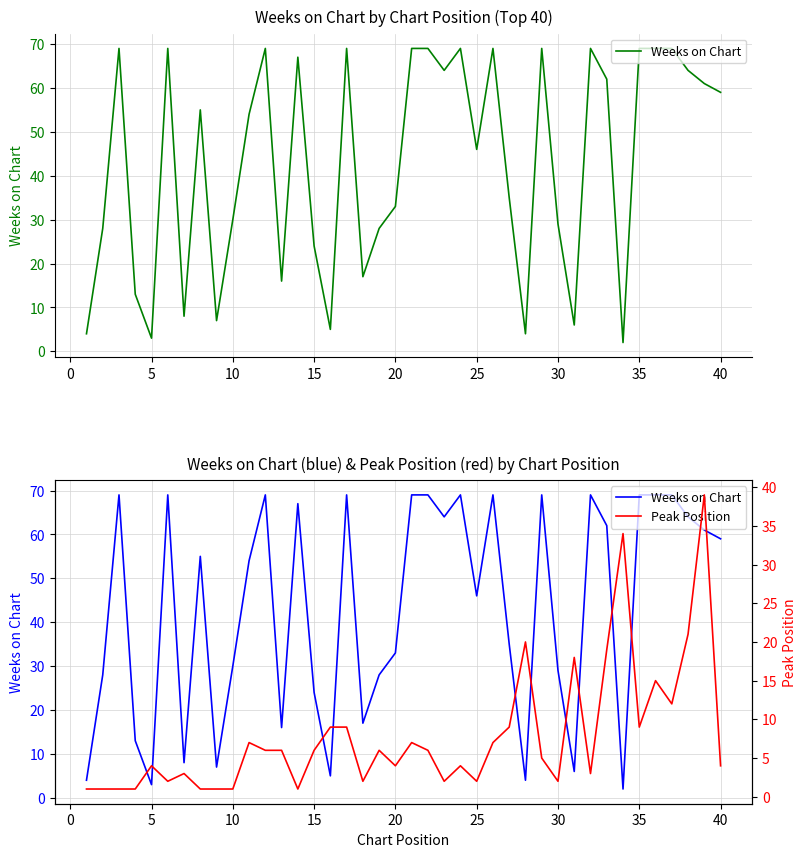

How many interior local peaks does the Weeks on Chart series have?

10